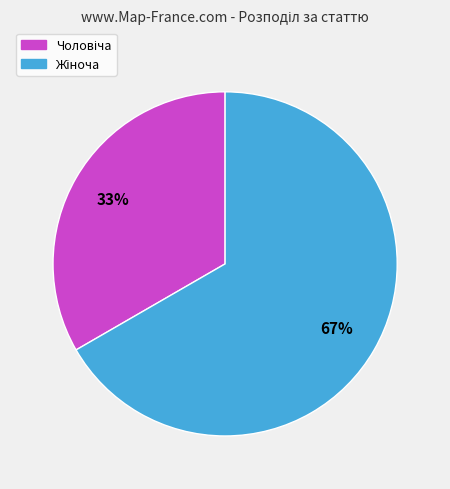

To the nearest percent, what is the average slice percentage?

50%